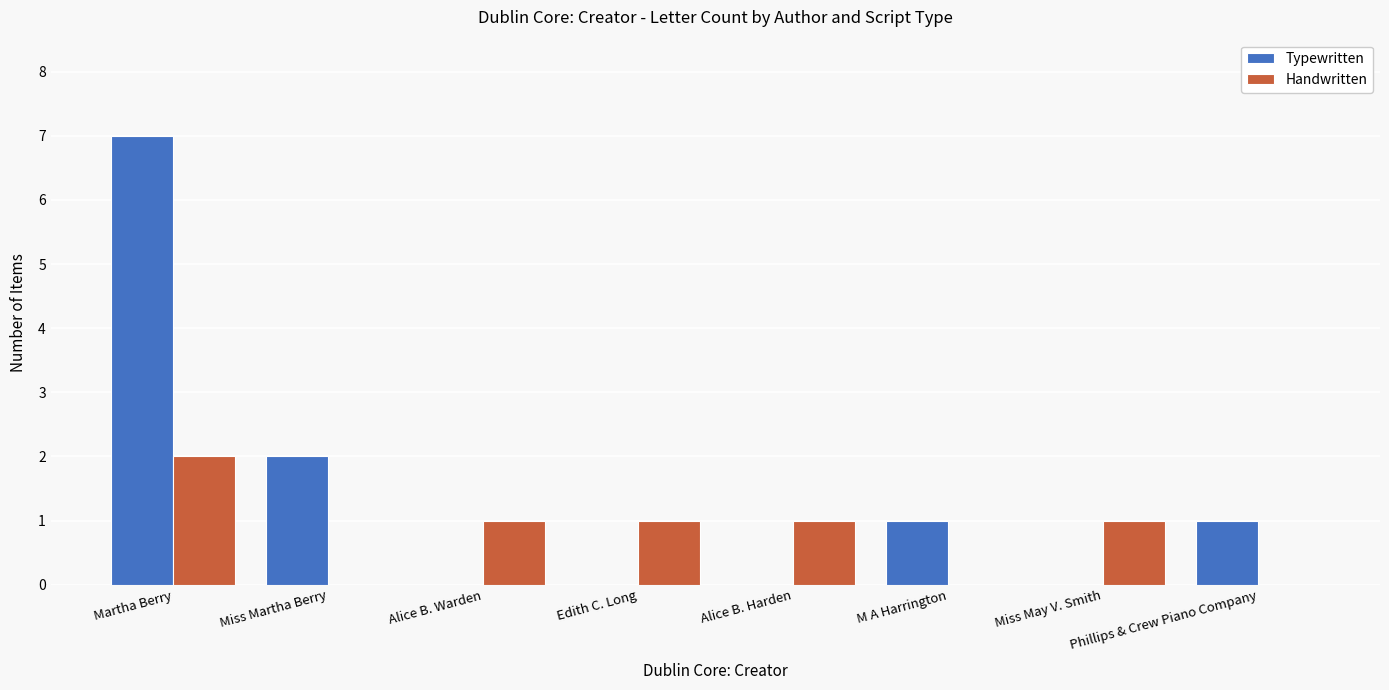

Which series has the largest total across all categories?

Typewritten